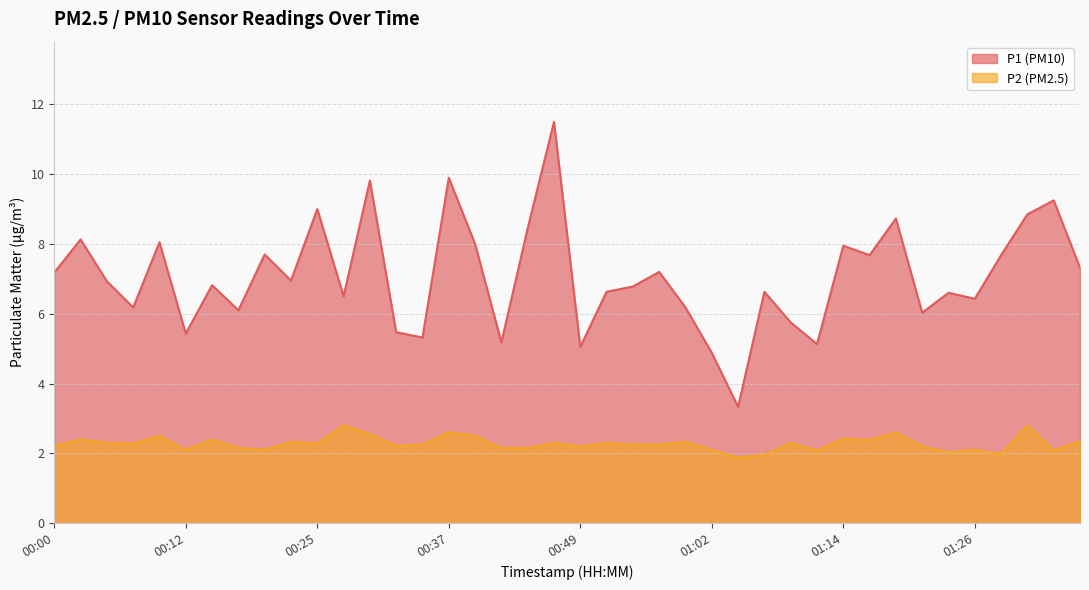

Reading left to right, transcribe all the data shown in this chart.

P1: 00:00=7.2	00:03=8.1	00:05=6.9	00:08=6.2	00:10=8.1	00:12=5.4	00:15=6.8	00:17=6.1	00:20=7.7	00:22=7.0	00:25=9.0	00:27=6.5	00:30=9.8	00:32=5.5	00:35=5.3	00:37=9.9	00:40=8.0	00:42=5.2	00:45=8.4	00:47=11.5	00:49=5.0	00:52=6.6	00:54=6.8	00:57=7.2	00:59=6.2	01:02=4.9	01:04=3.3	01:07=6.6	01:09=5.8	01:12=5.1	01:14=8.0	01:16=7.7	01:19=8.7	01:21=6.0	01:24=6.6	01:26=6.4	01:29=7.7	01:31=8.8	01:34=9.2	01:36=7.3
P2: 00:00=2.2	00:03=2.4	00:05=2.3	00:08=2.3	00:10=2.5	00:12=2.1	00:15=2.4	00:17=2.1	00:20=2.1	00:22=2.3	00:25=2.3	00:27=2.8	00:30=2.5	00:32=2.2	00:35=2.2	00:37=2.6	00:40=2.5	00:42=2.1	00:45=2.1	00:47=2.3	00:49=2.2	00:52=2.3	00:54=2.2	00:57=2.2	00:59=2.3	01:02=2.1	01:04=1.9	01:07=1.9	01:09=2.3	01:12=2.1	01:14=2.4	01:16=2.4	01:19=2.6	01:21=2.2	01:24=2.0	01:26=2.1	01:29=2.0	01:31=2.8	01:34=2.1	01:36=2.4